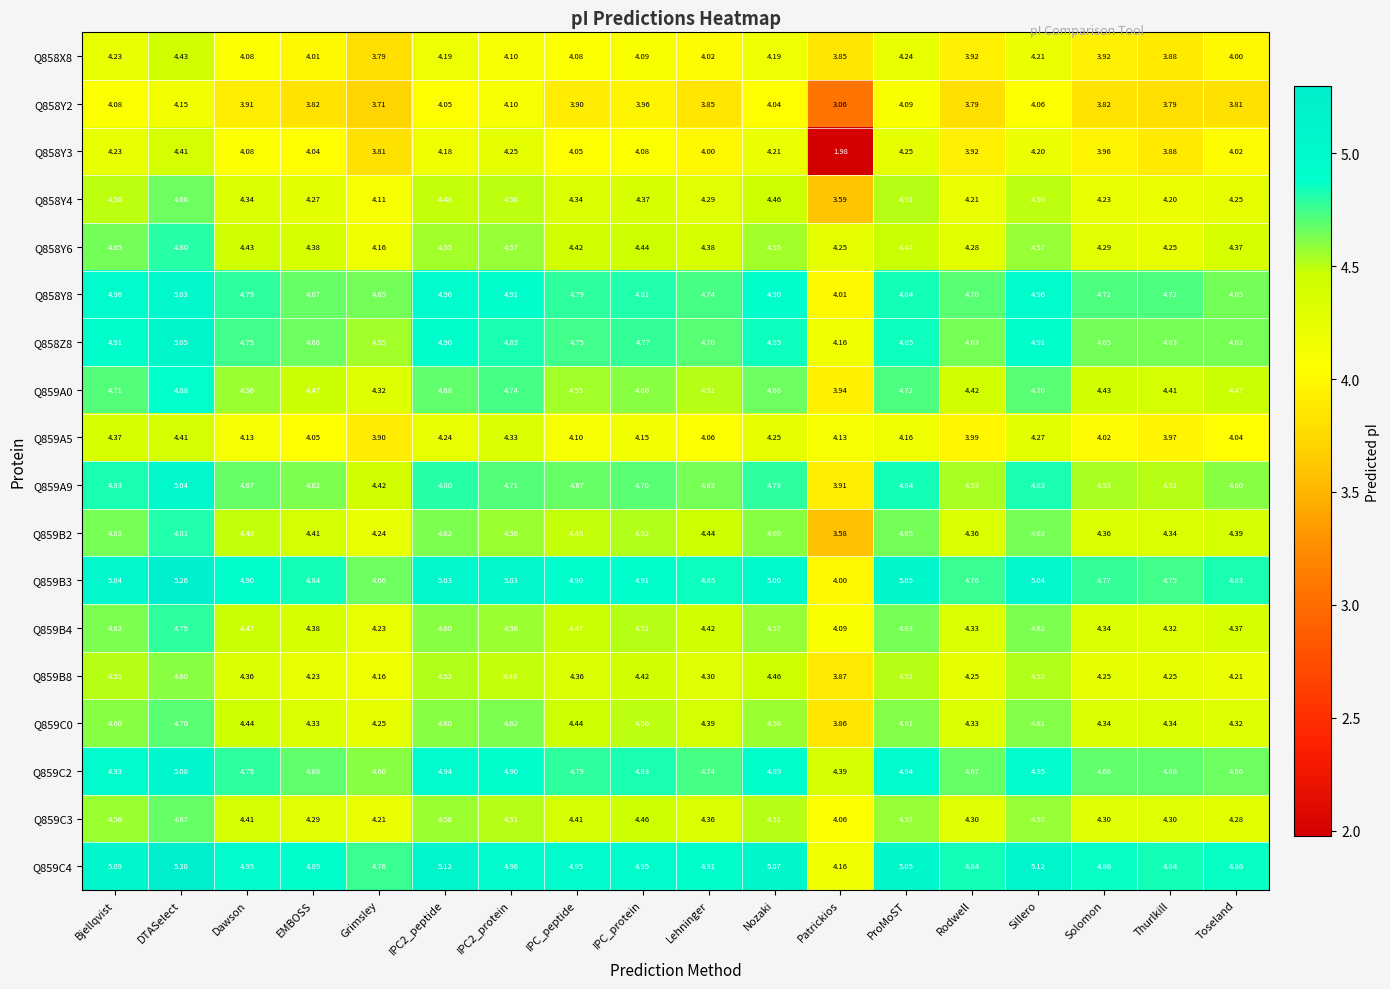

At which category is the sum across all series the highest?

DTASelect